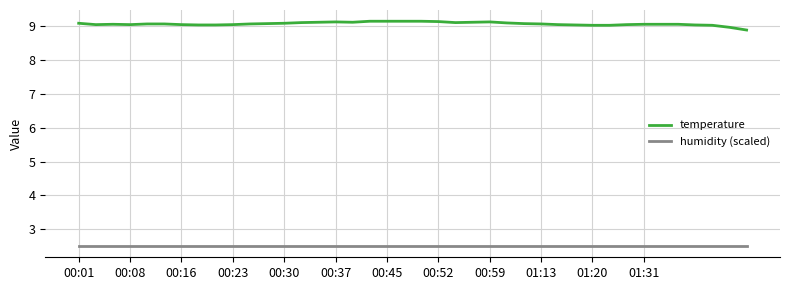

True or false: temperature and humidity (scaled) intersect in this chart.

False